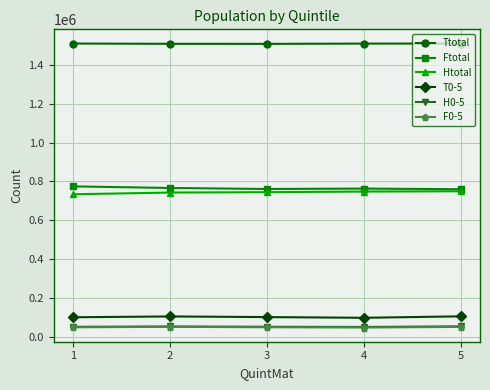

What is the total value across all series at 2?

3225775